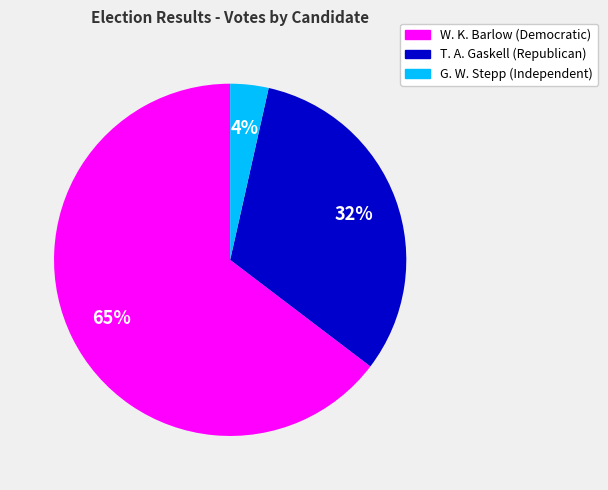

To the nearest percent, what is the average slice percentage?

33%